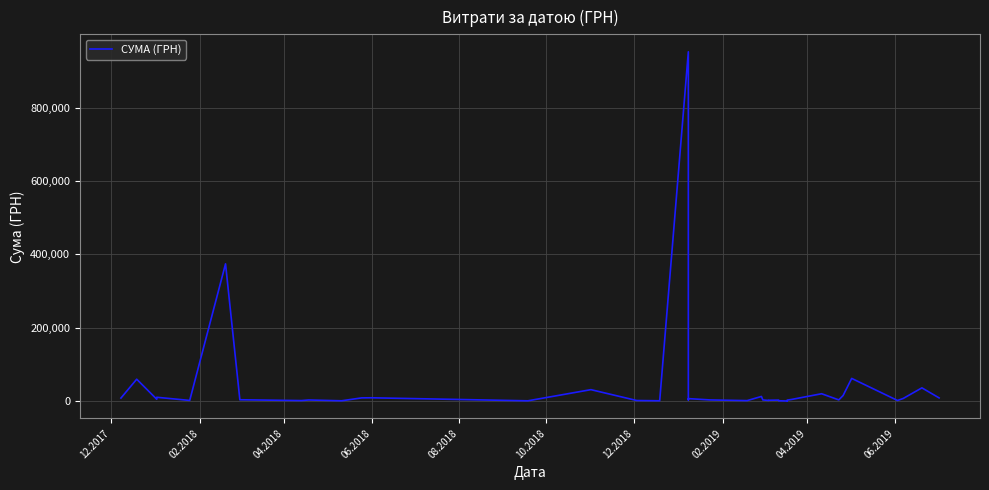

How many data points are above 3124?

19